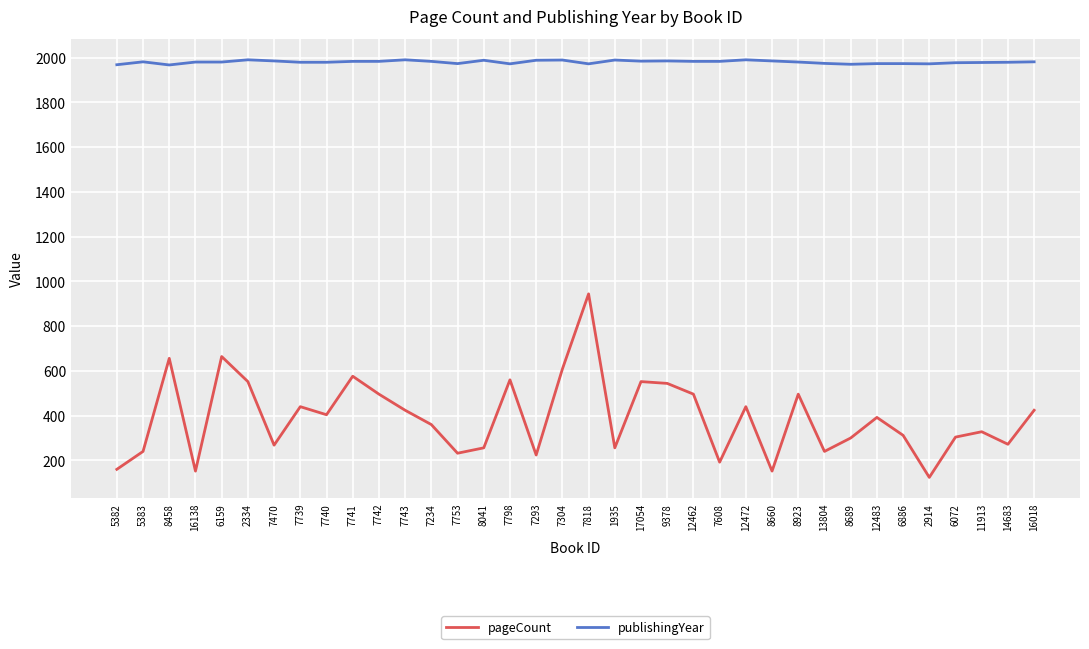

What is the spread (max minus min) of values at 7741?

1407